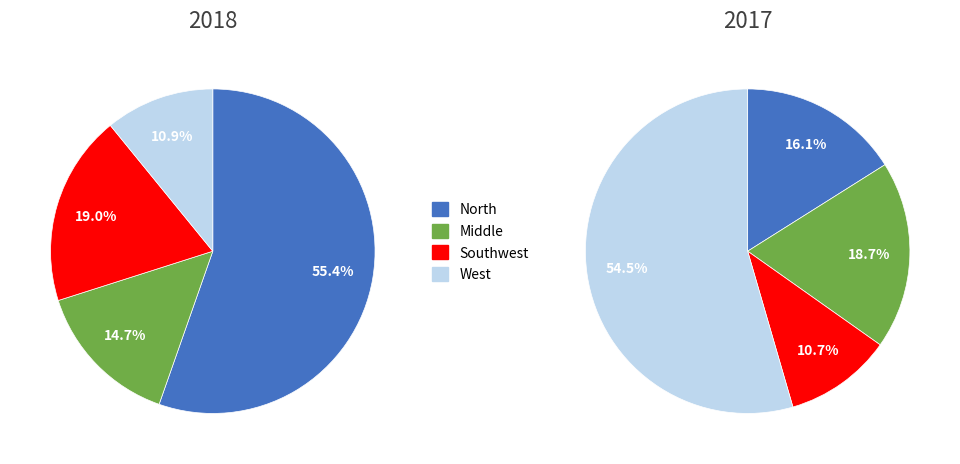

Which slice is the largest?

North